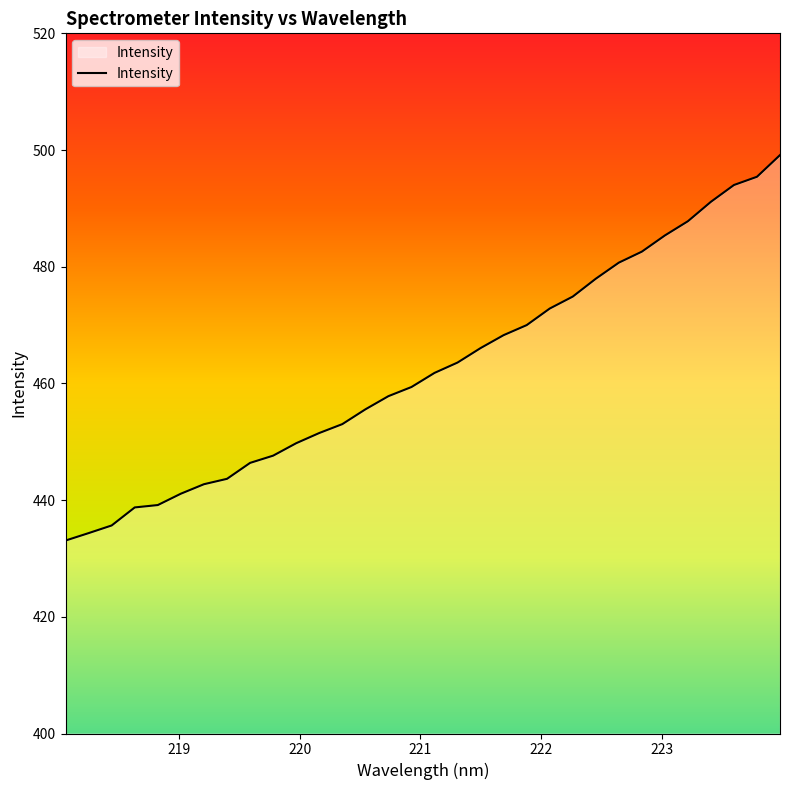

What is the greatest value displayed?

499.1